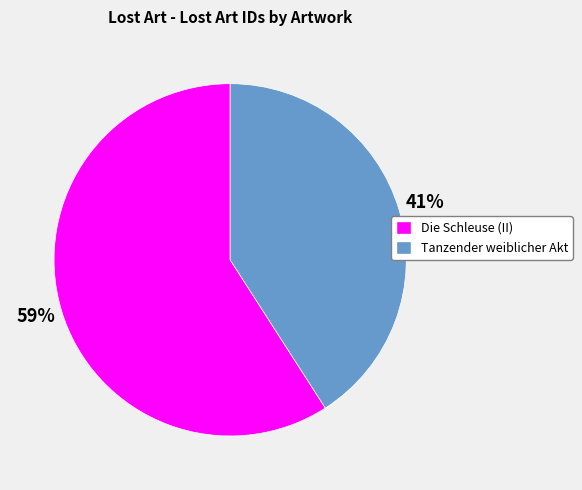

Is there any slice that represents more than half of the pie?

Yes